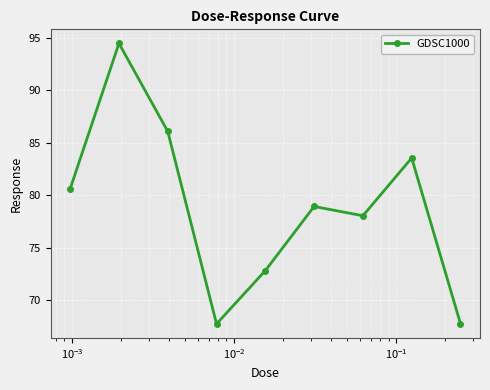

What is the sum of all values?

709.9